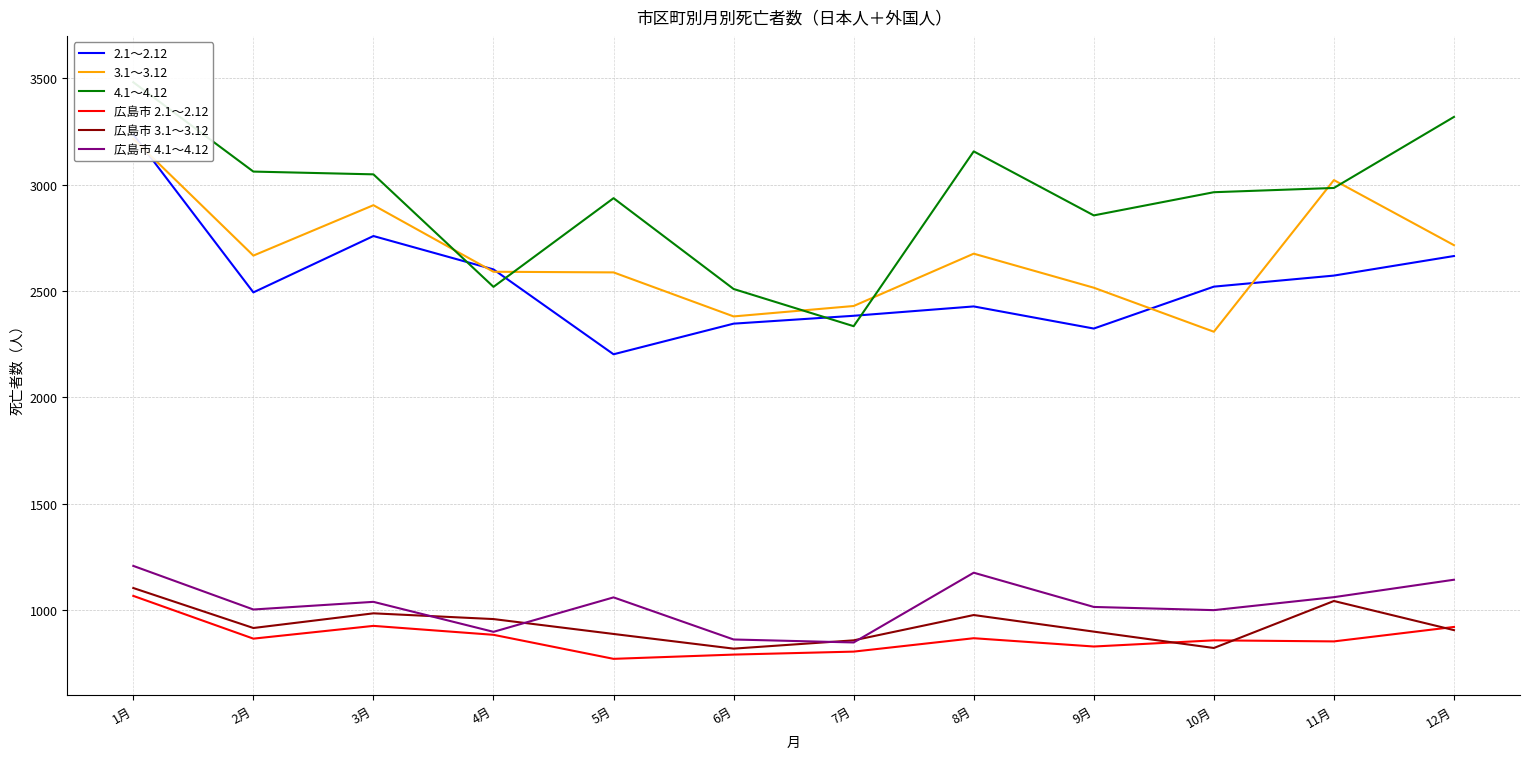

Which category has the highest value in the 広島市 3.1～3.12 series?

1月